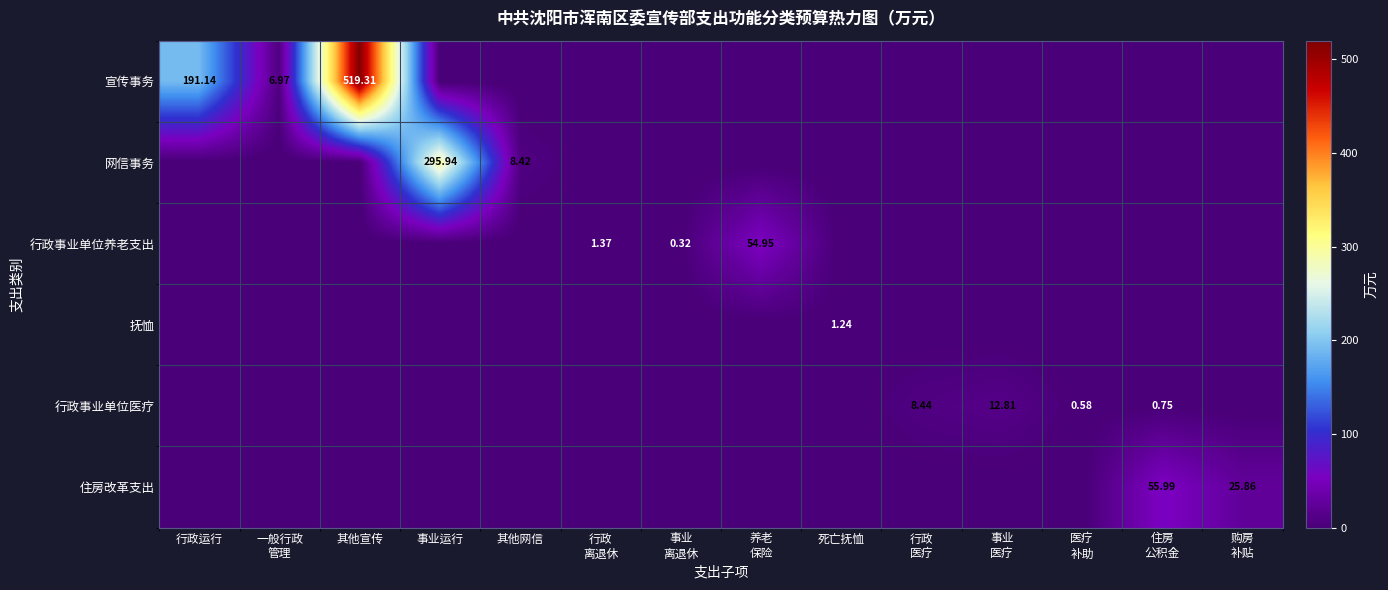

At how many categories does at least one series exceed 236?

2